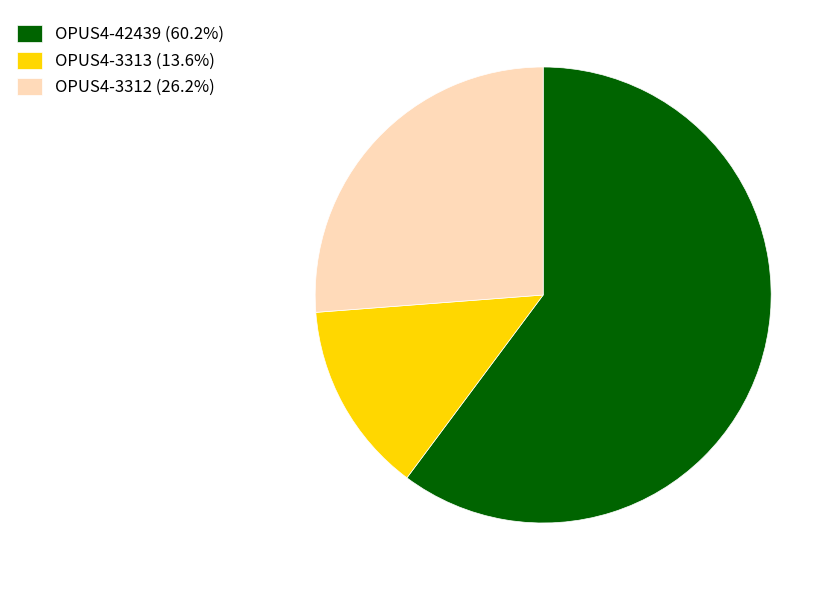

How many segments does this pie chart have?

3